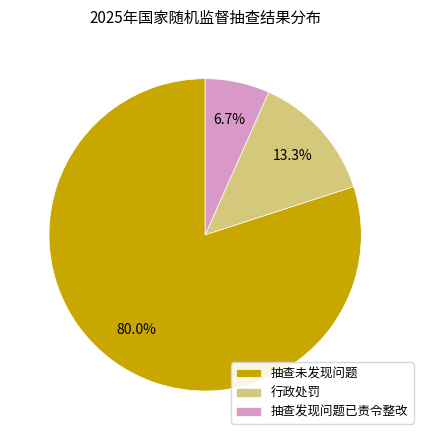

Which slice represents more than half of the pie?

抽查未发现问题